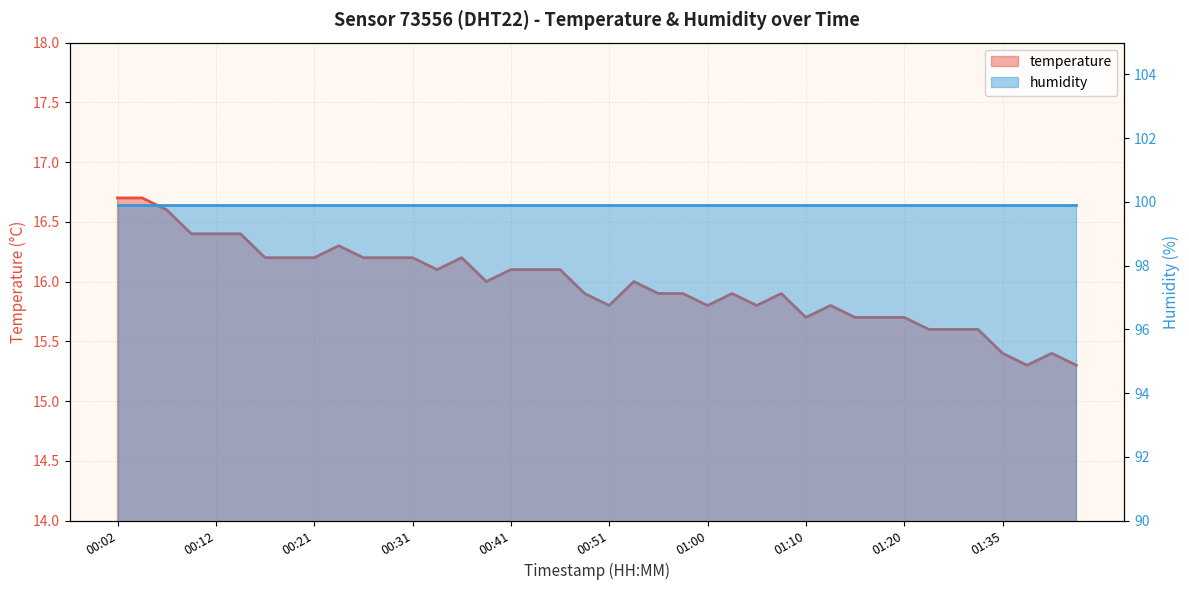

How many points are higher than both their immediate neighbors (excluding endpoints)?

7